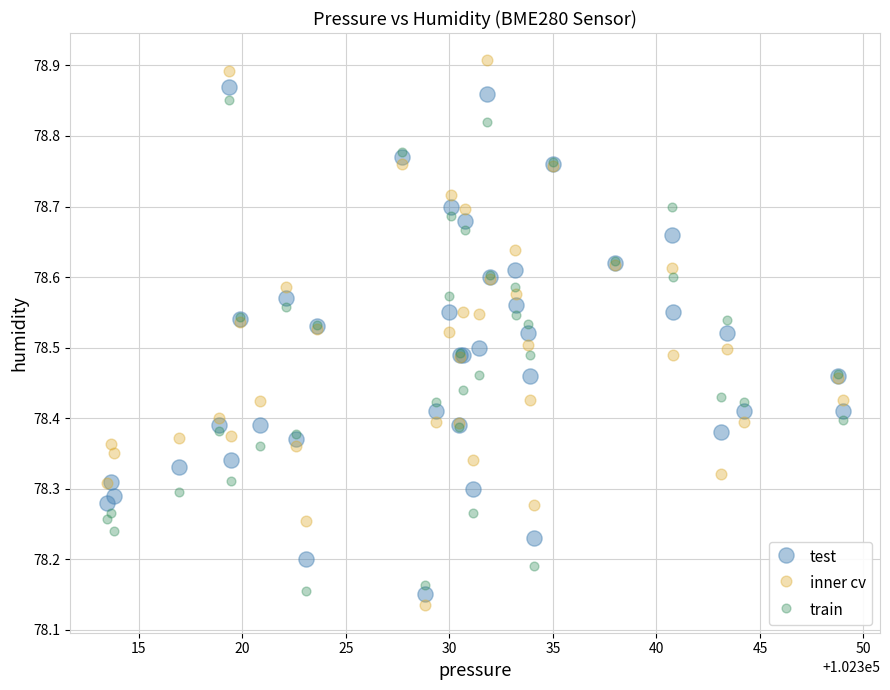

What is the X range (max minus min) for the scatter plot?

35.6